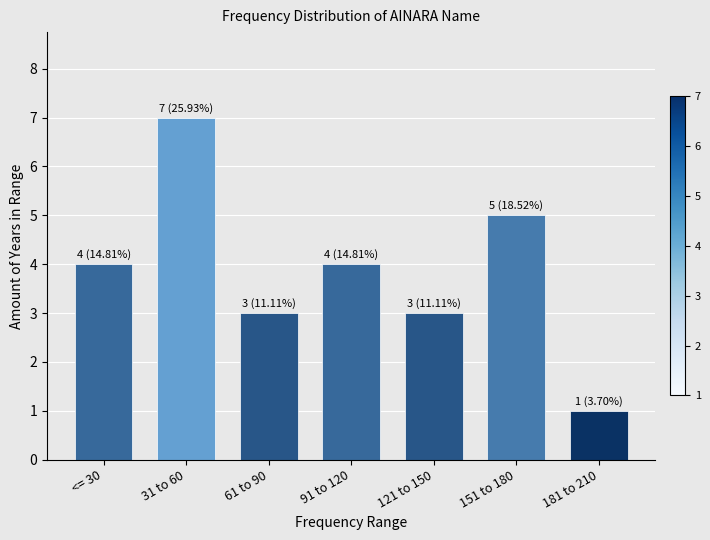

Reading left to right, transcribe all the data shown in this chart.

4	7	3	4	3	5	1